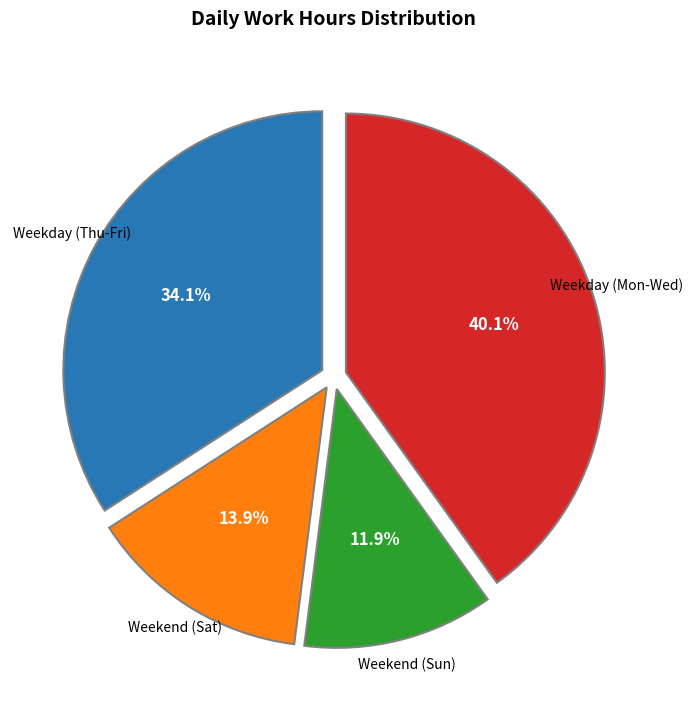

Is there any slice that represents more than half of the pie?

No